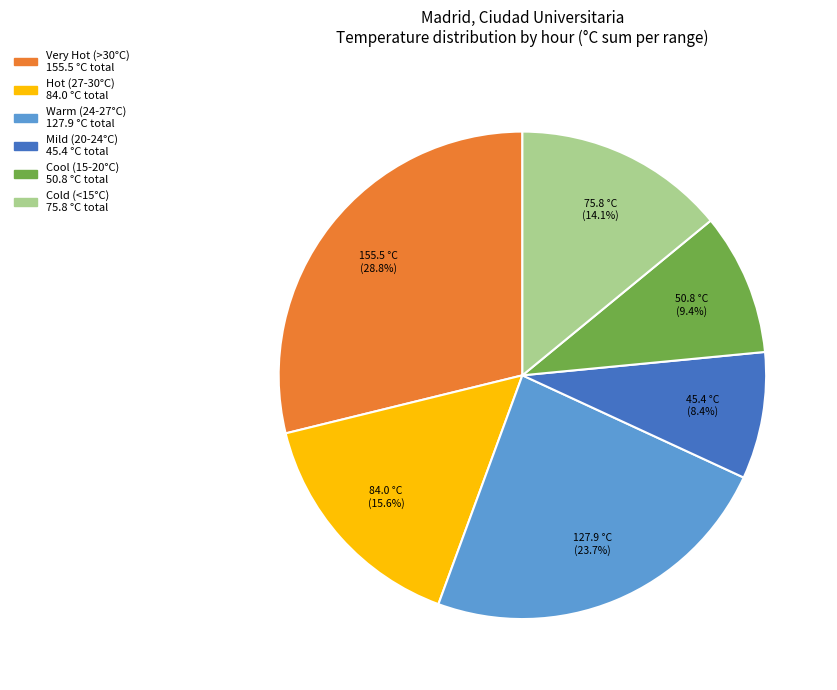

To the nearest percent, what is the difference between the largest and smallest slice percentages?

20%